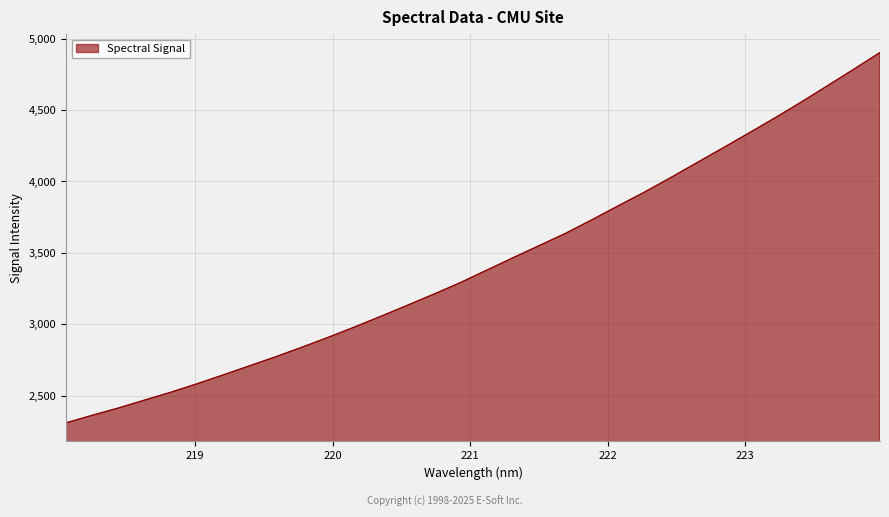

Reading left to right, transcribe all the data shown in this chart.

2311.0	2363.8	2415.2	2470.9	2525.8	2585.2	2647.6	2711.1	2774.8	2841.7	2910.9	2983.1	3057.8	3134.2	3211.7	3291.4	3378.1	3464.9	3550.3	3635.4	3729.9	3827.4	3923.1	4024.6	4129.3	4233.2	4338.7	4445.3	4555.4	4669.9	4784.9	4902.0